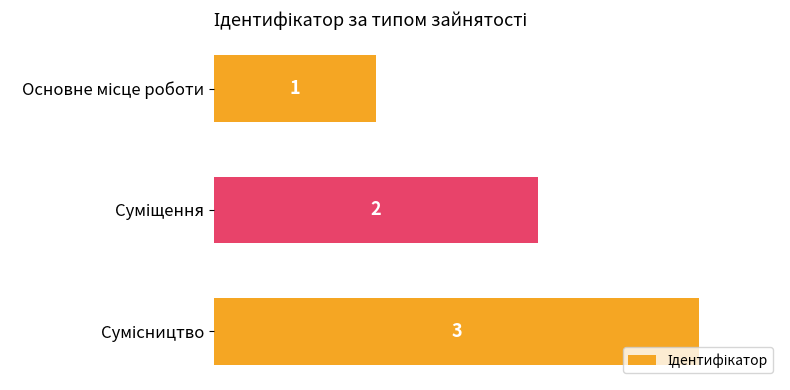

What is the maximum value shown in the chart?

3